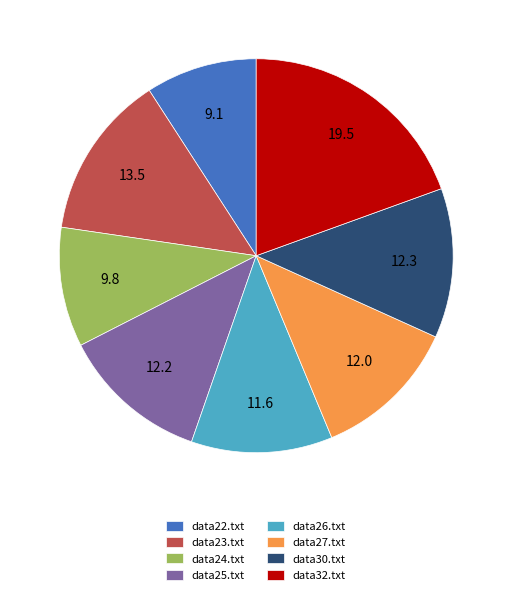

Which has a higher value, data26.txt or data23.txt?

data23.txt